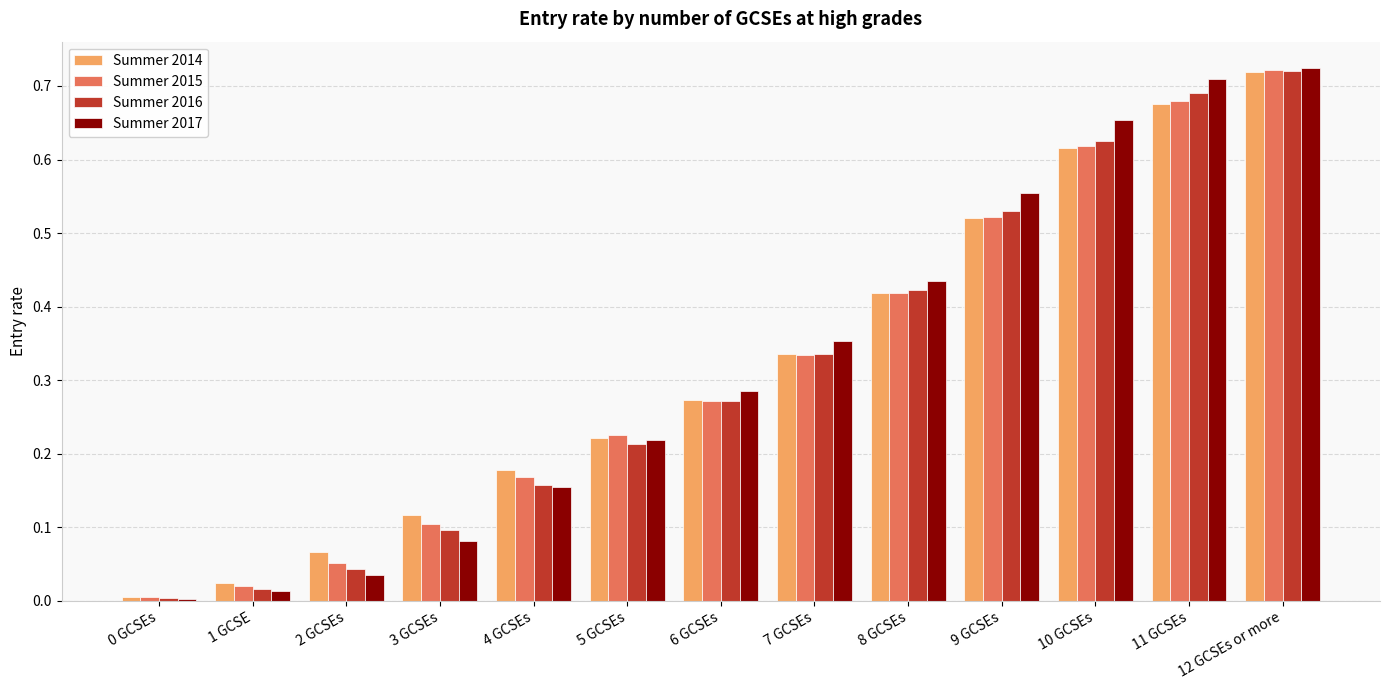

Is it true that Summer 2017 equals 0.1 at 3 GCSEs?

True